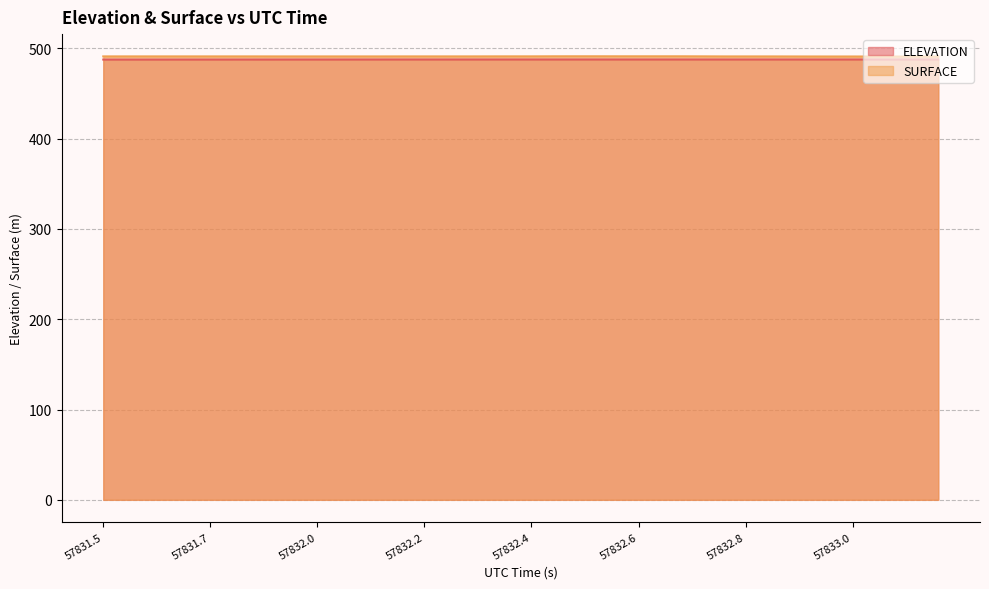

The SURFACE series shows 732.7 at 57832.7319. True or false?

False